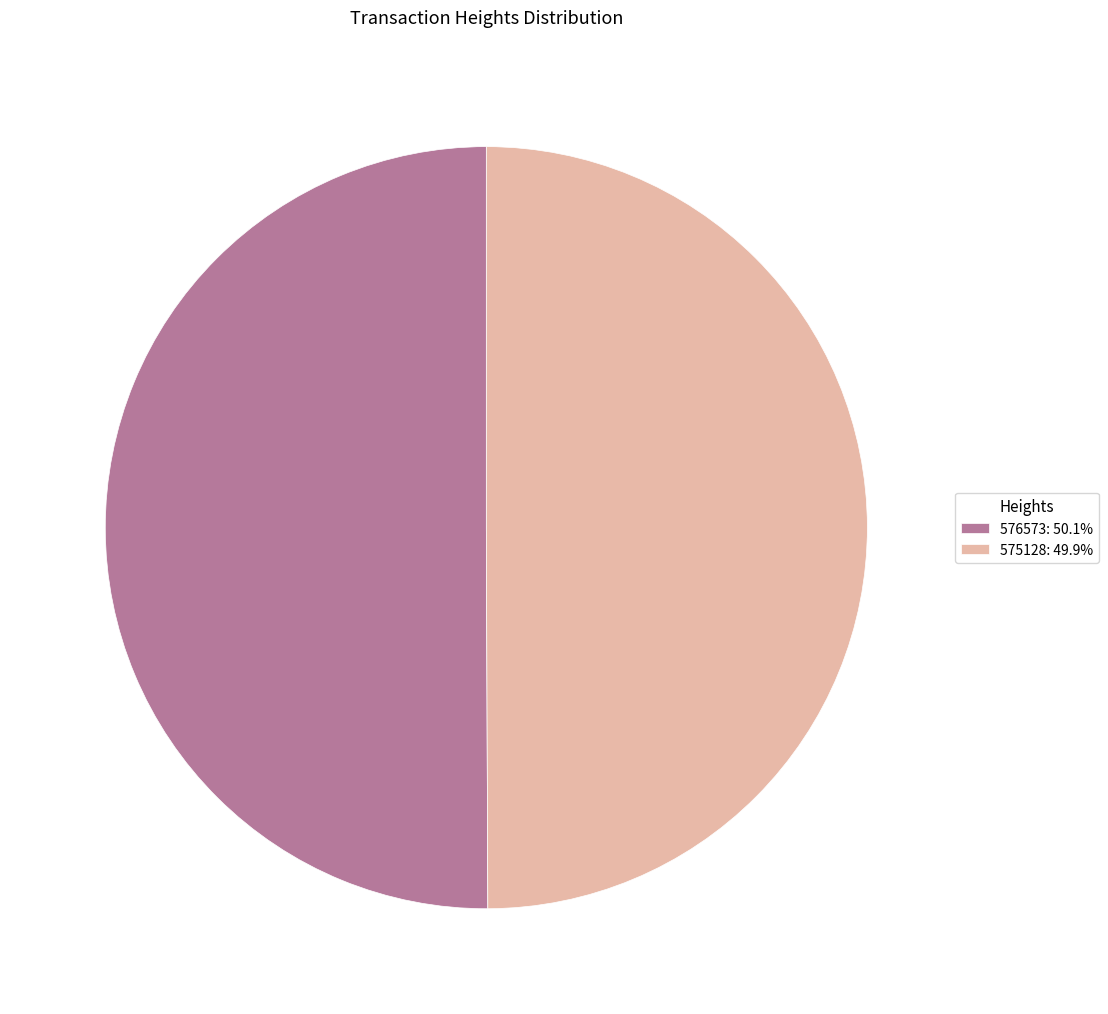

What is the ratio of the value at 576573: 50.1% to the value at 575128: 49.9%?

1.0